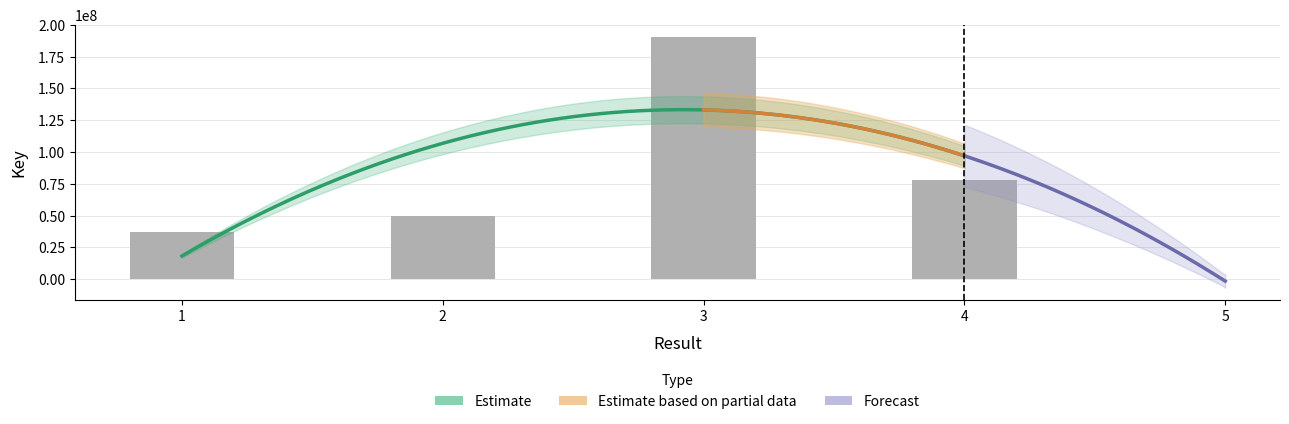

How many categories are shown in the chart?

4